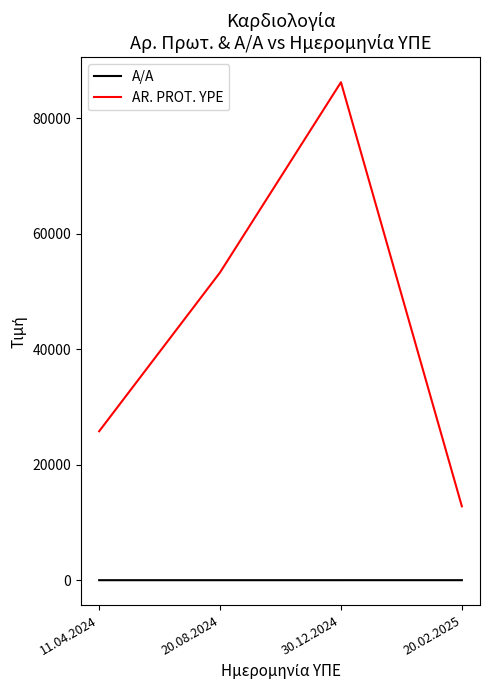

Is the value of AR. PROT. YPE at 11.04.2024 greater than the value of A/A at 11.04.2024?

Yes